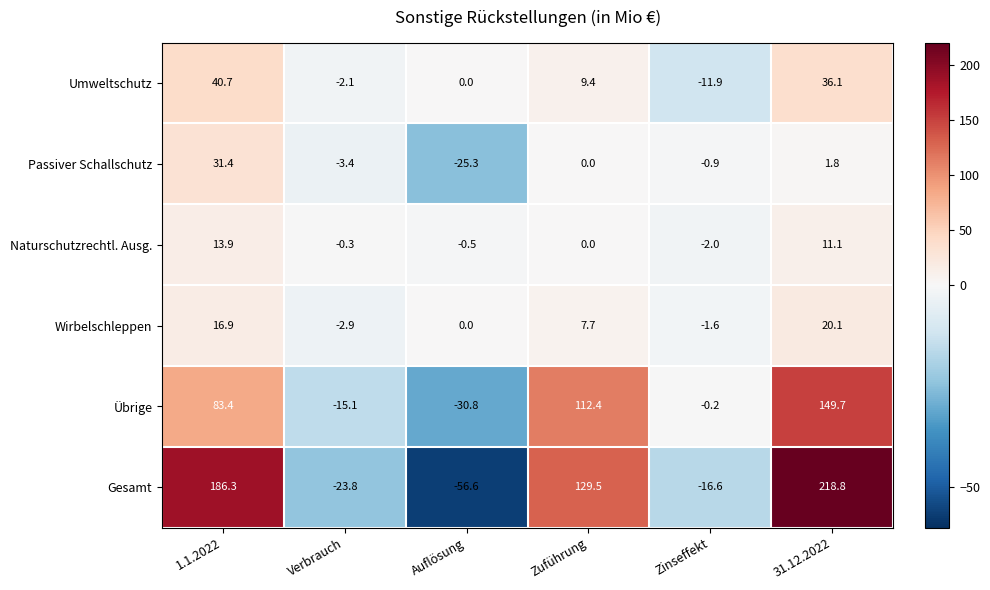

The Gesamt series shows -56.6 at Auflösung. True or false?

True